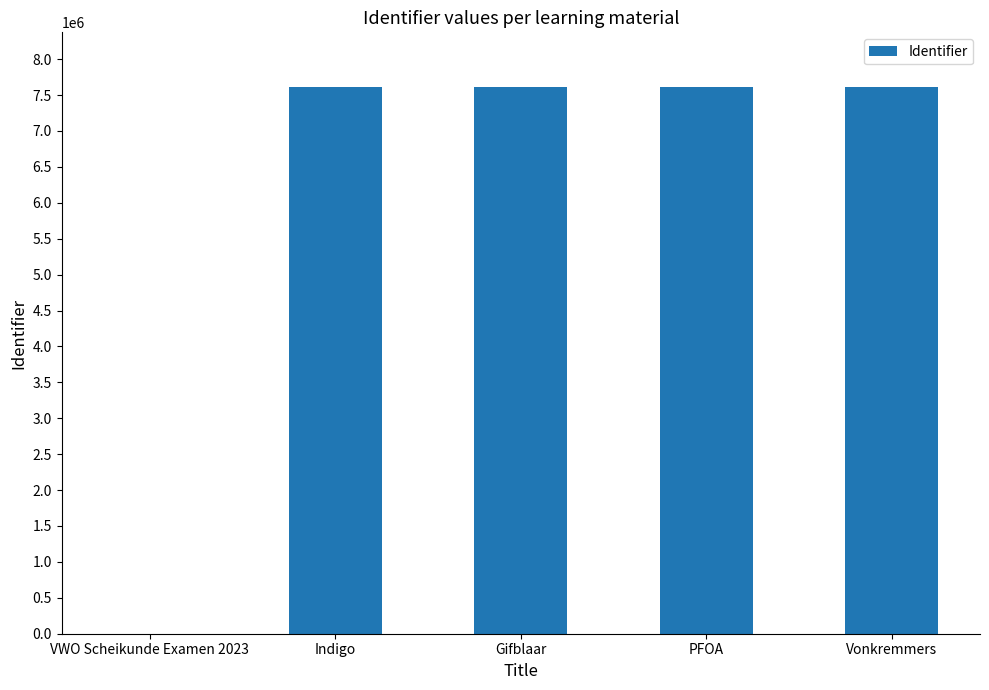

True or false: the data shows 7611886 at Vonkremmers.

True